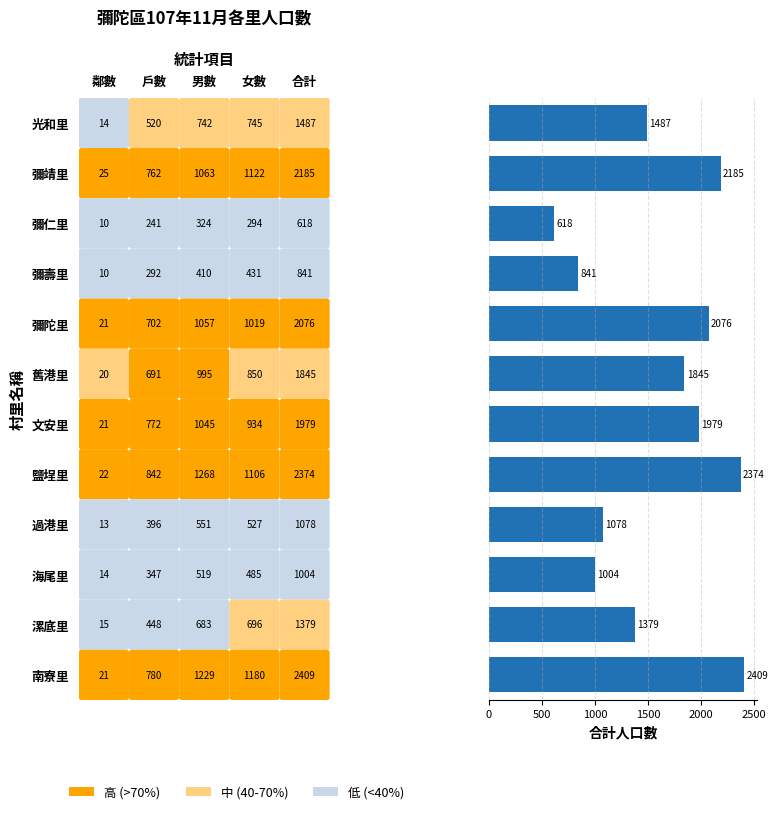

How many data points are less than 1845?

6